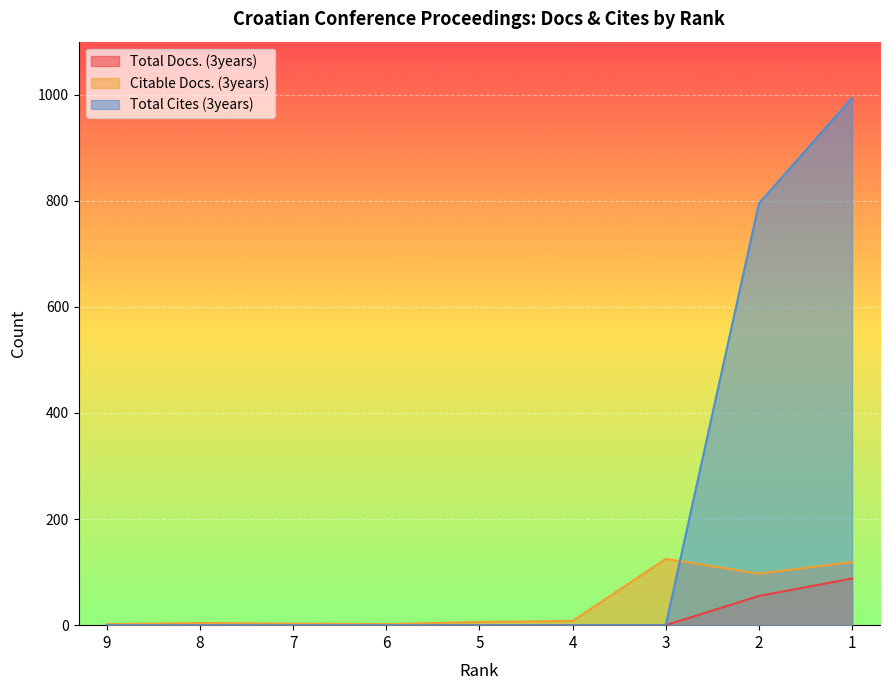

True or false: Total Cites (3years) has a value of 0 at 8.

True